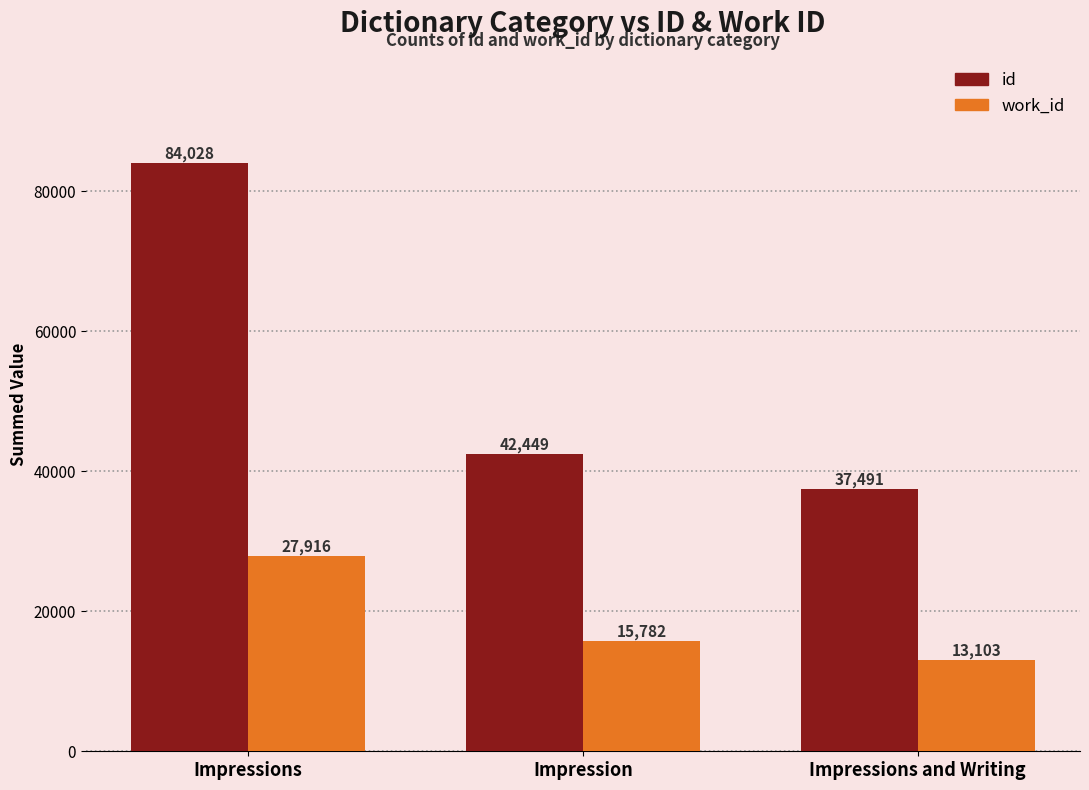

What is the greatest value displayed?

84028